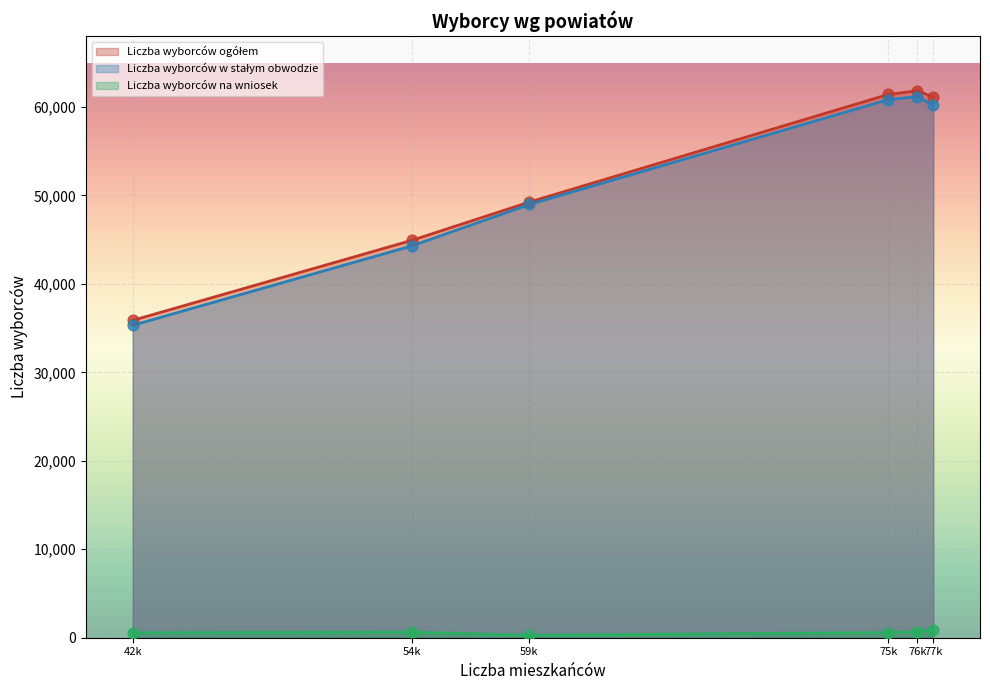

Which series has the largest total across all categories?

Liczba wyborców ogółem